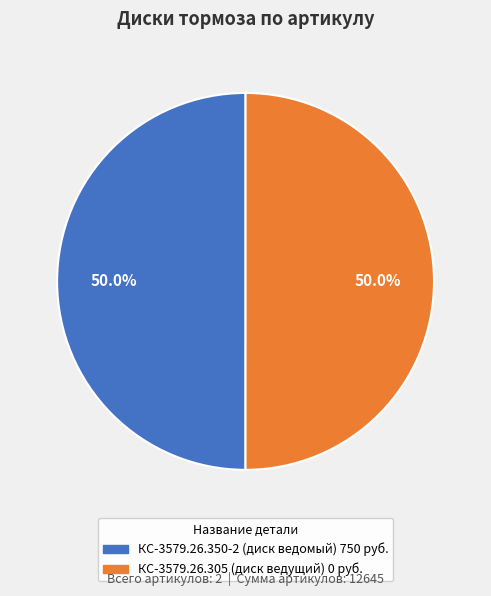

Approximately how many times larger is the value at КС-3579.26.305 (диск ведущий) 0 руб. compared to КС-3579.26.350-2 (диск ведомый) 750 руб.?

1.0